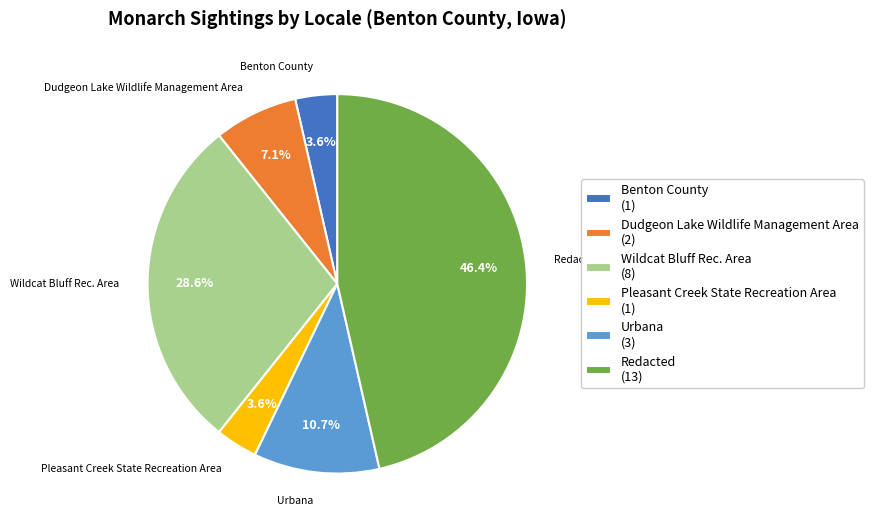

Which has a higher value, Urbana (3) or Dudgeon Lake Wildlife Management Area (2)?

Urbana (3)